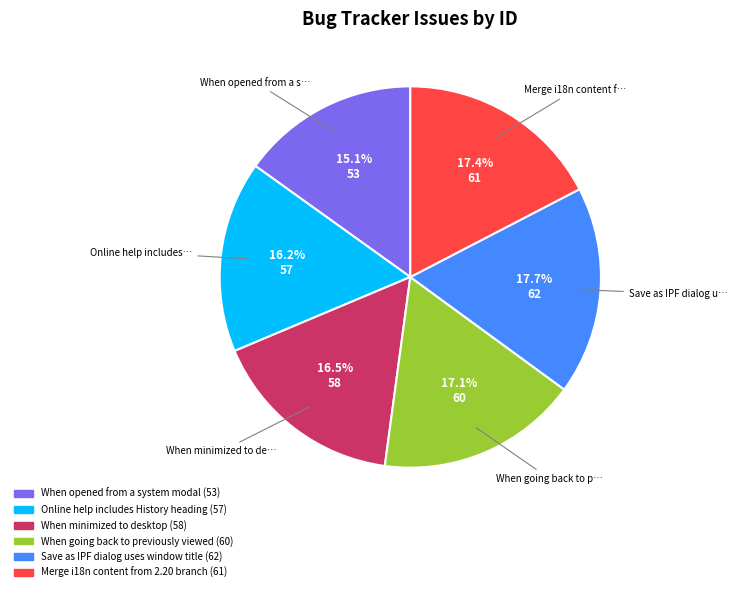

To the nearest percent, what is the average slice percentage?

17%